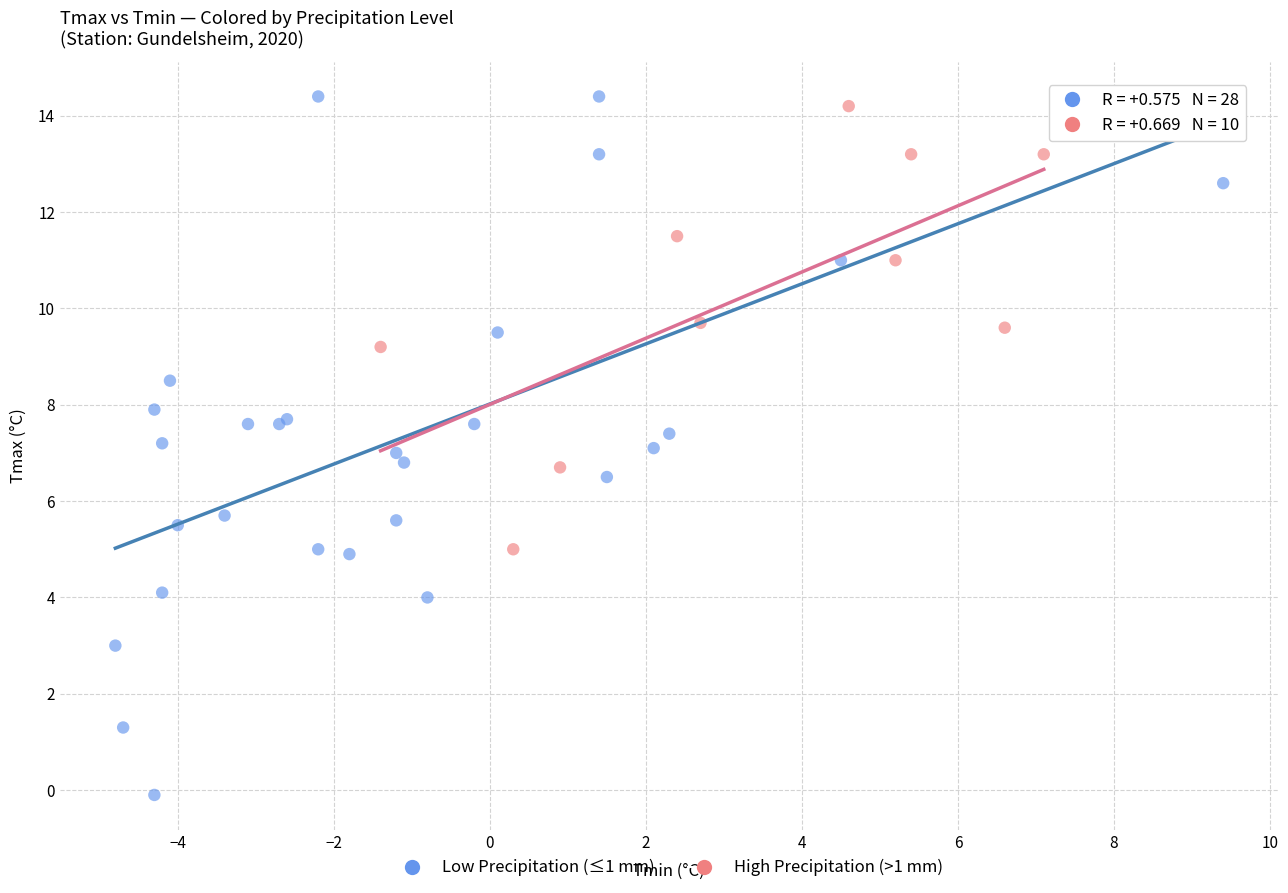

Which series contains the lowest Y value?

Low Precipitation (≤1 mm)